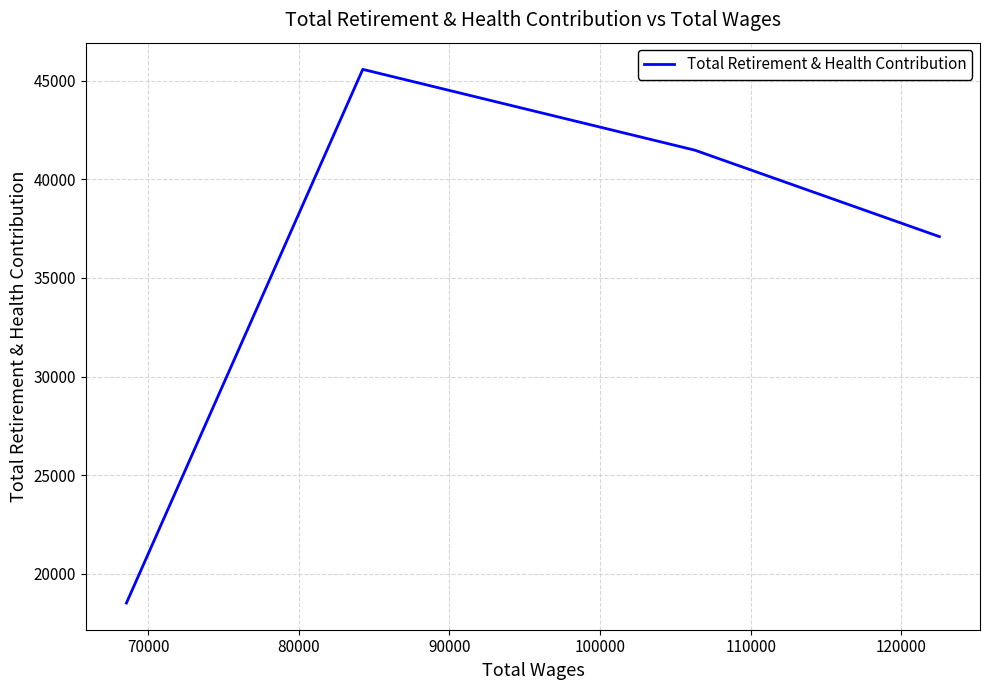

What is the change in value from 60000 to 70000?

+4379